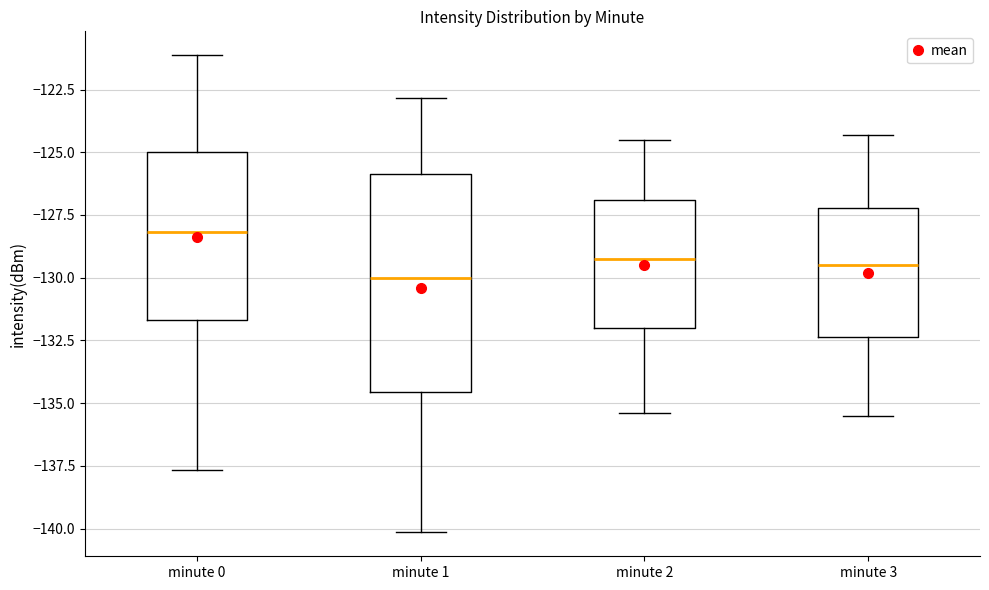

Reading left to right, transcribe this box plot: for each box, give where its median line is, the range the box spans, and where its two whiskers end, as read against the y-axis. The values are not printed on the chart, so give them approximately, as read against the axis.

minute 0: median -128.0, box -131.5 to -125.0, whiskers -137.5 to -121.0
minute 1: median -130.0, box -134.5 to -126.0, whiskers -140.0 to -123.0
minute 2: median -129.0, box -132.0 to -127.0, whiskers -135.5 to -124.5
minute 3: median -129.5, box -132.5 to -127.0, whiskers -135.5 to -124.5